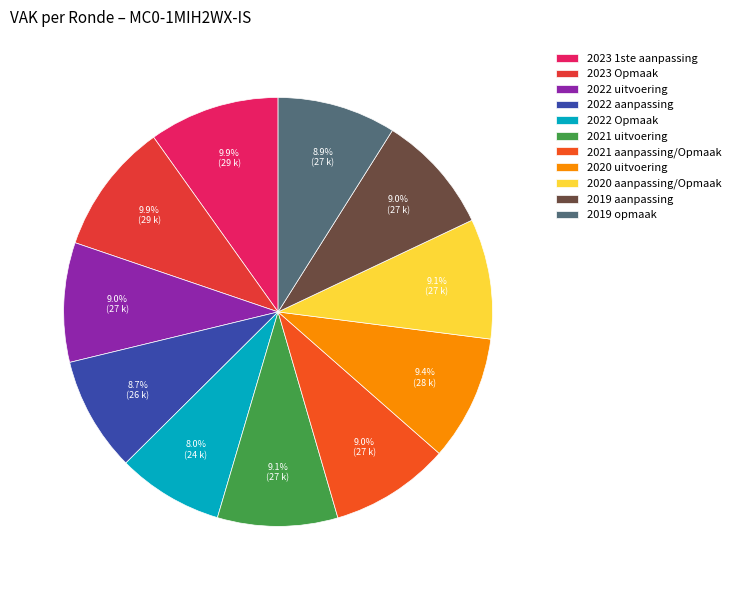

Do 2021 uitvoering and 2023 Opmaak together represent more than half of the pie?

No